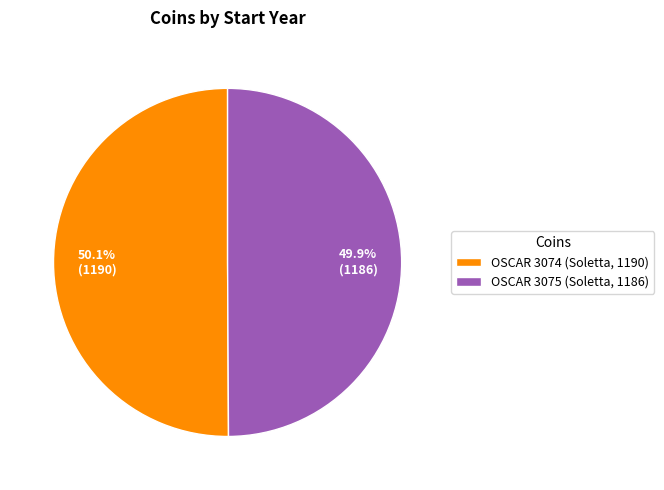

Is there a majority slice in this chart?

Yes